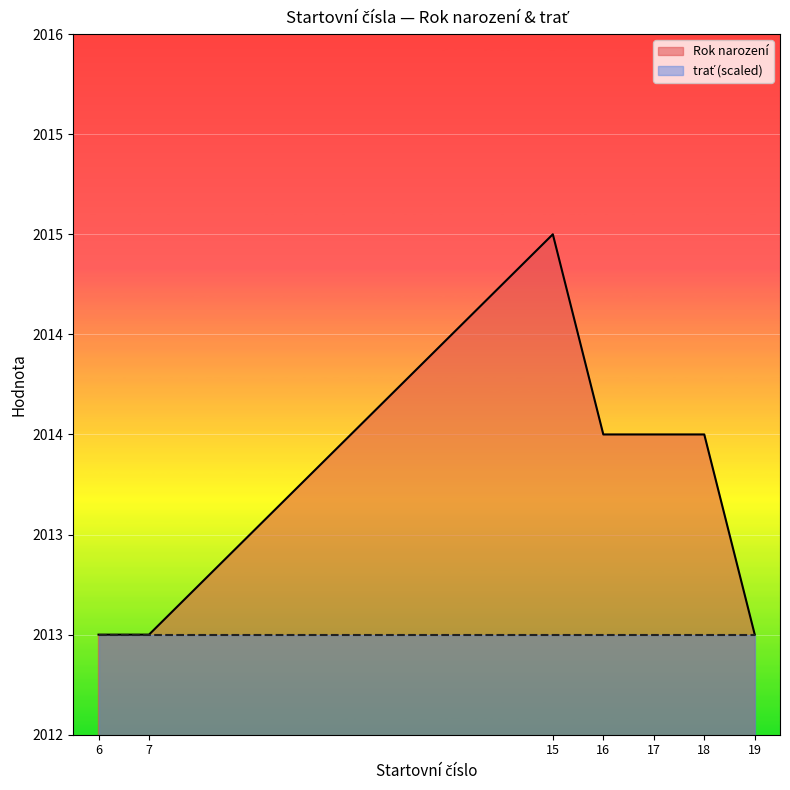

Reading left to right, what are all the values shown in this chart?

2013	2013	2015	2014	2014	2014	2013